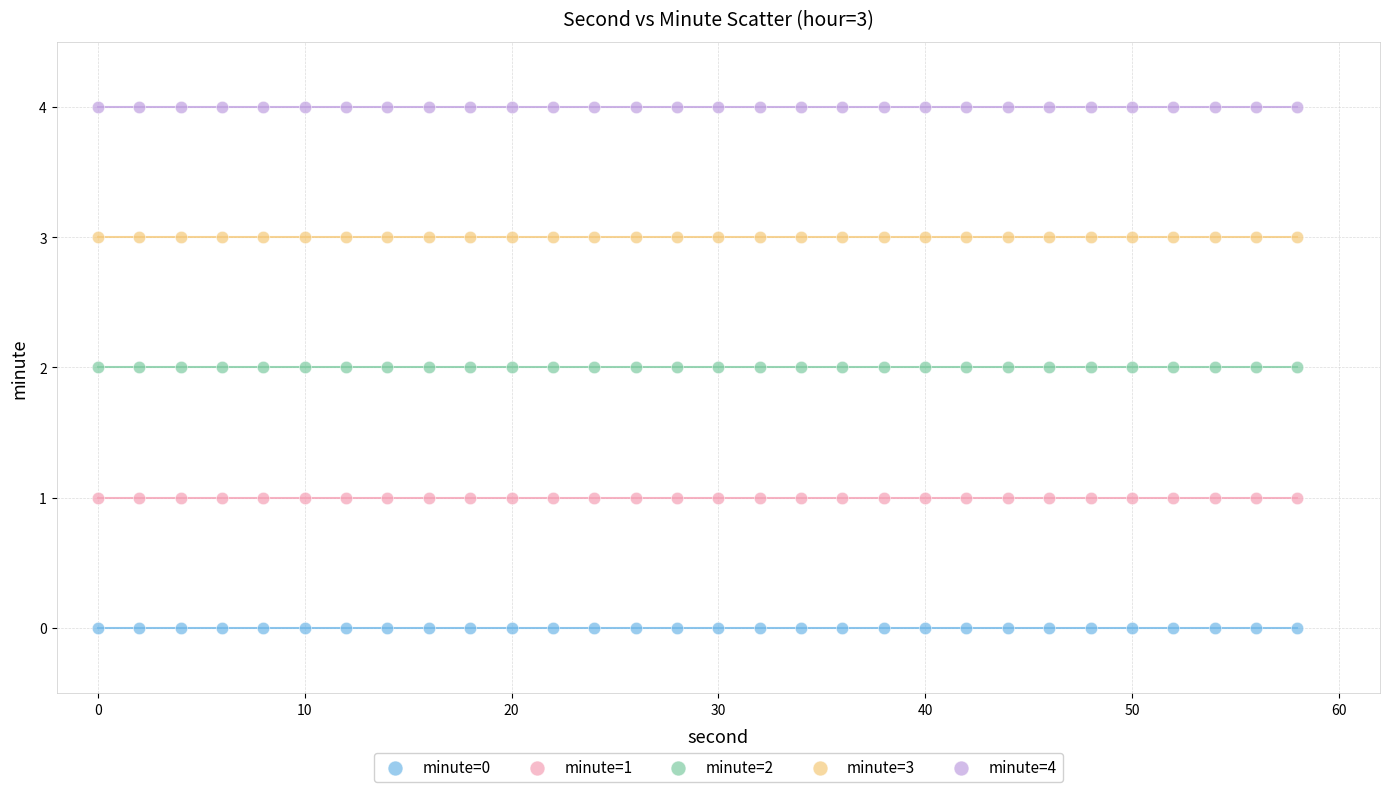

What are all the series names shown in the legend?

minute=0, minute=1, minute=2, minute=3, minute=4